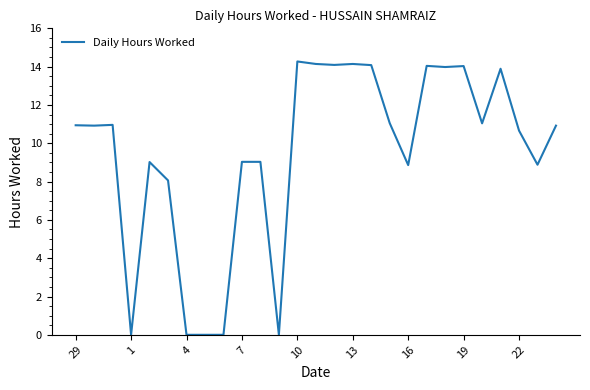

What is the greatest value displayed?

14.3